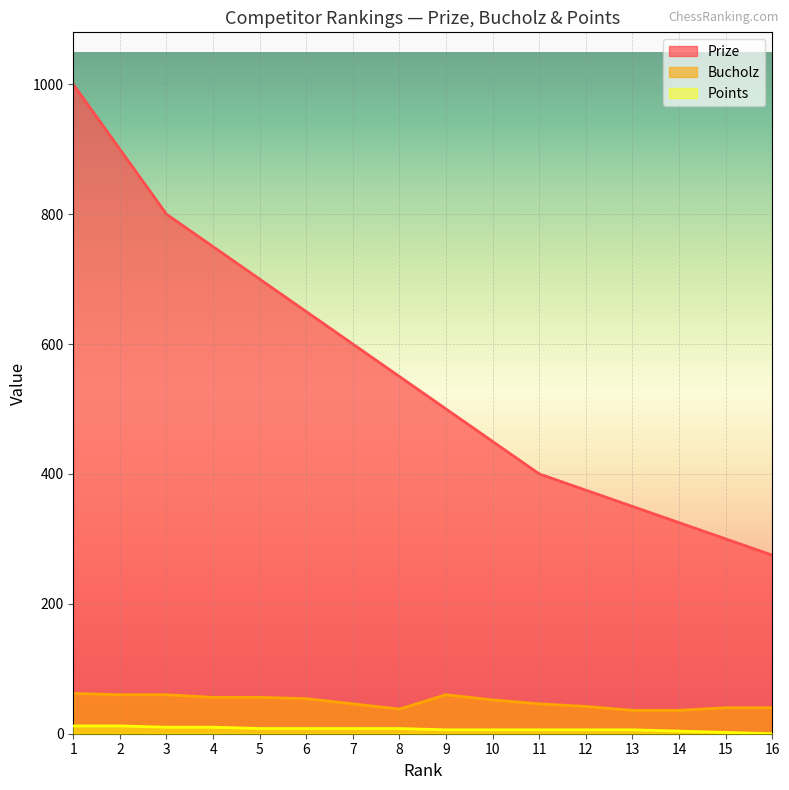

True or false: Bucholz has a value of 42 at 12.

True